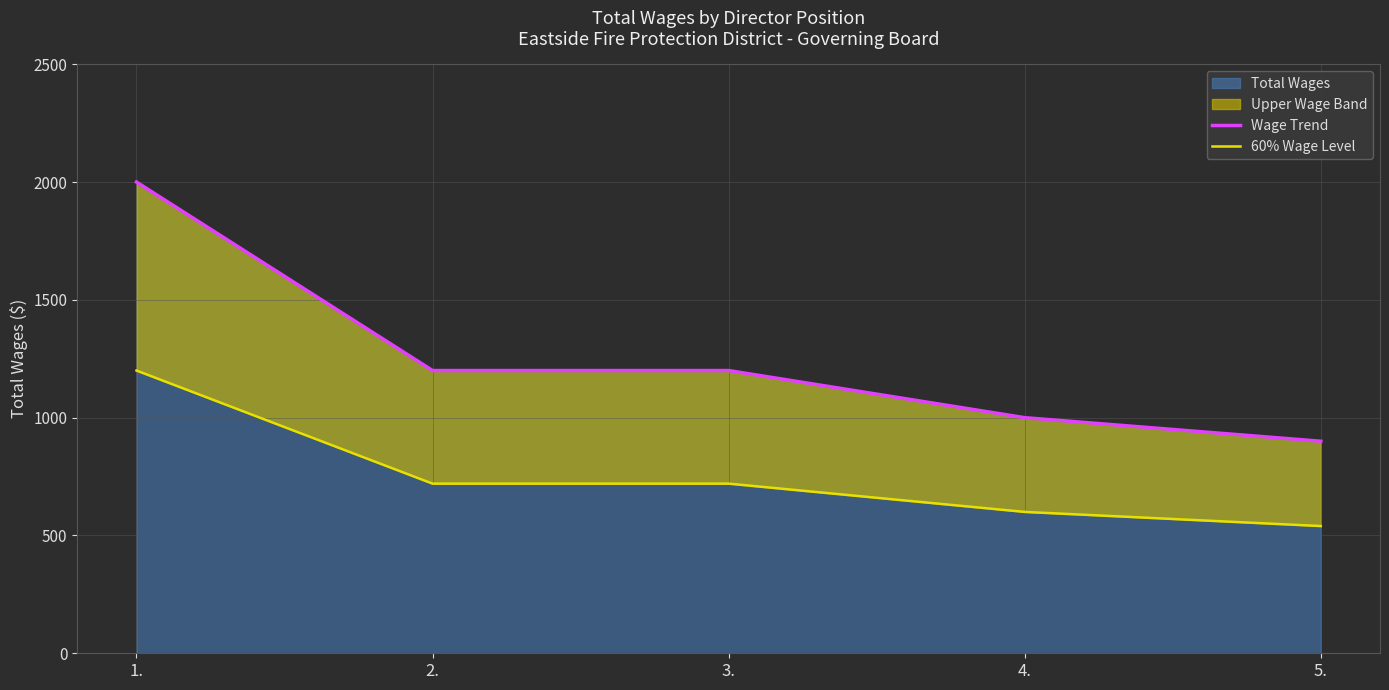

Is it true that 60% Wage Level equals 258 at 1.?

False